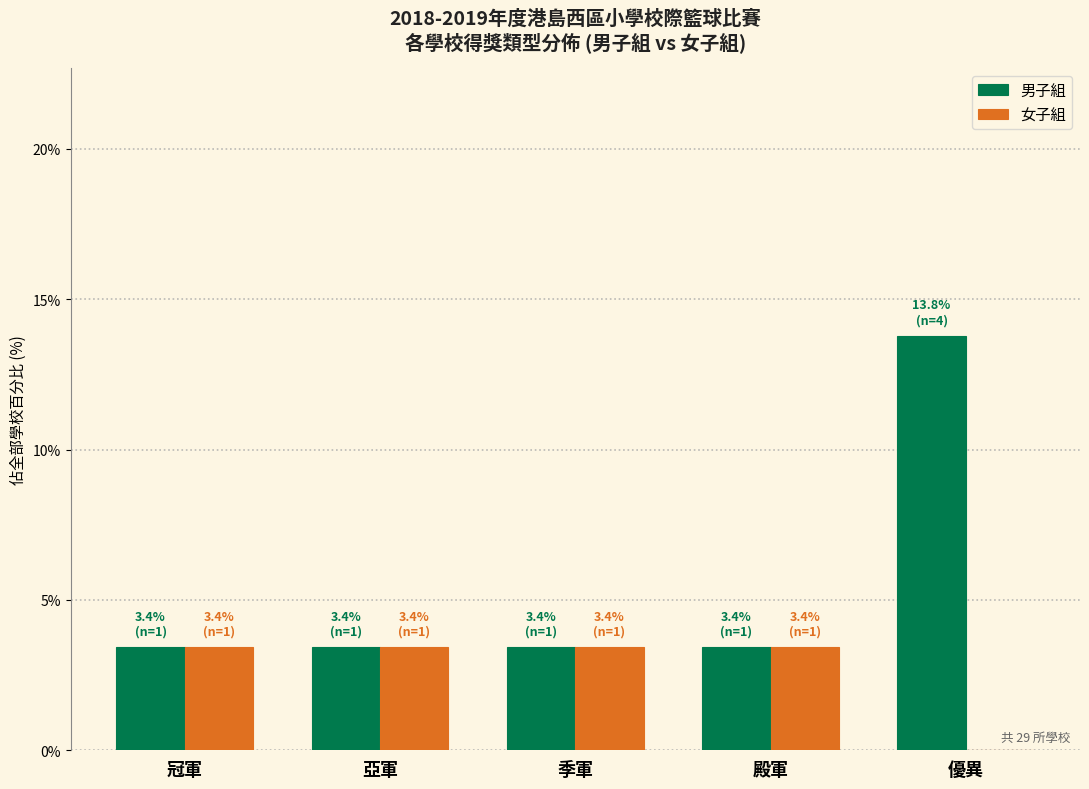

Reading left to right, what are all the values shown in this chart?

男子組: 冠軍=3.4	亞軍=3.4	季軍=3.4	殿軍=3.4	優異=13.8
女子組: 冠軍=3.4	亞軍=3.4	季軍=3.4	殿軍=3.4	優異=0.0